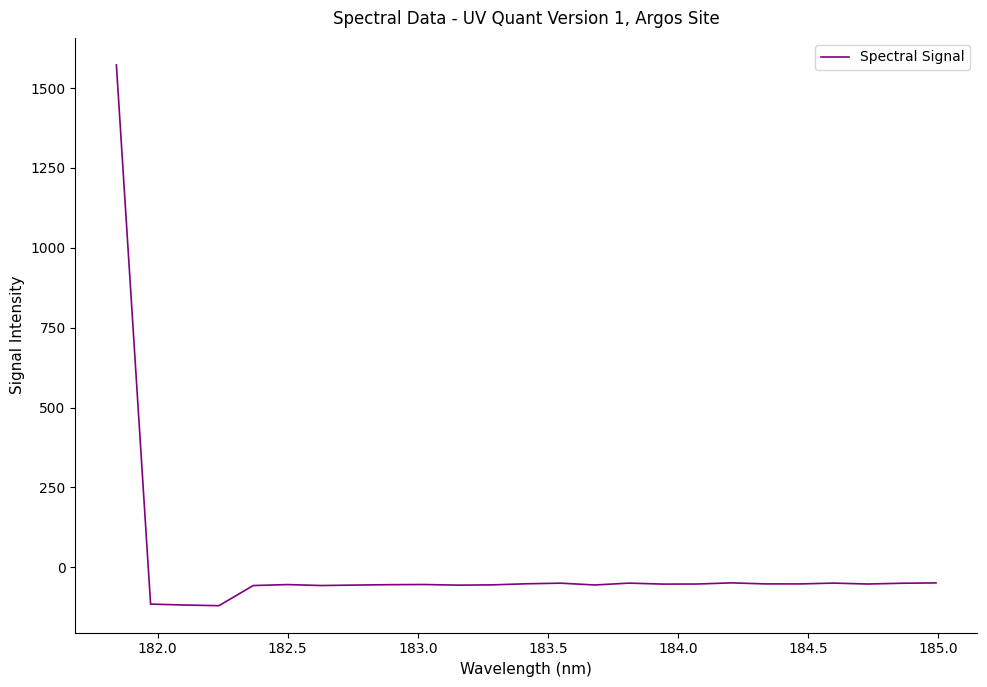

Does the chart have visible grid lines?

No